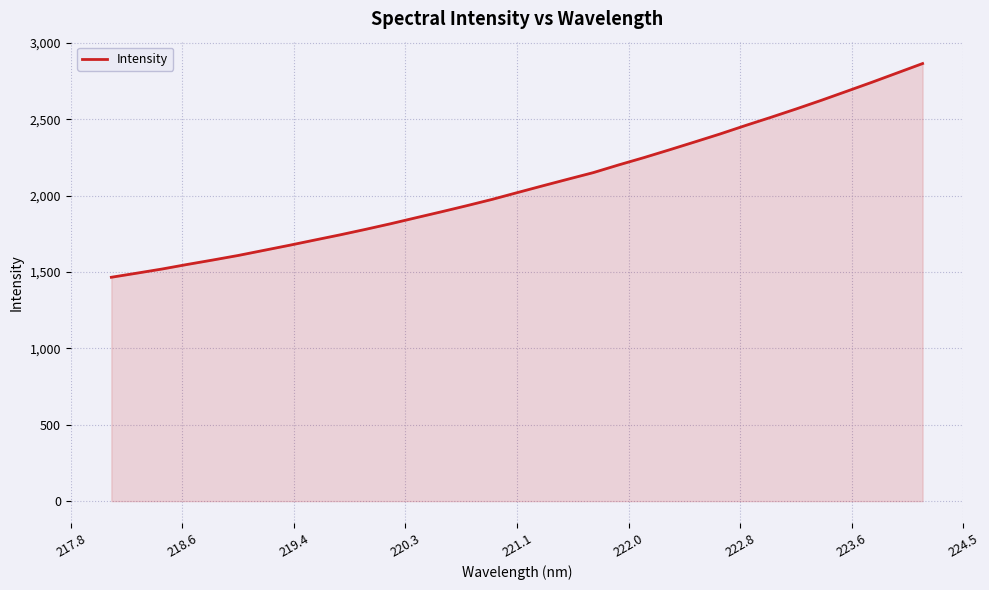

What is the difference between the maximum and minimum values?

1399.4